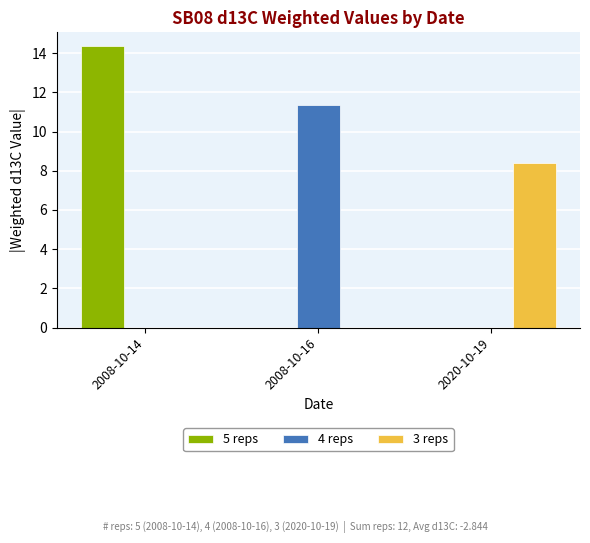

What is the maximum value for 4 reps?

11.4